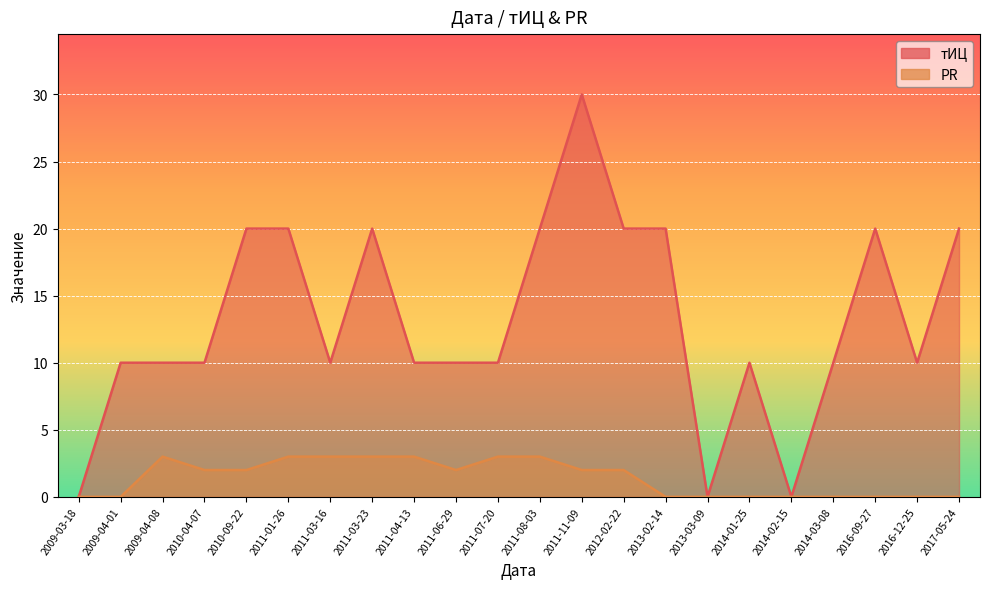

How many series are shown in this chart?

2